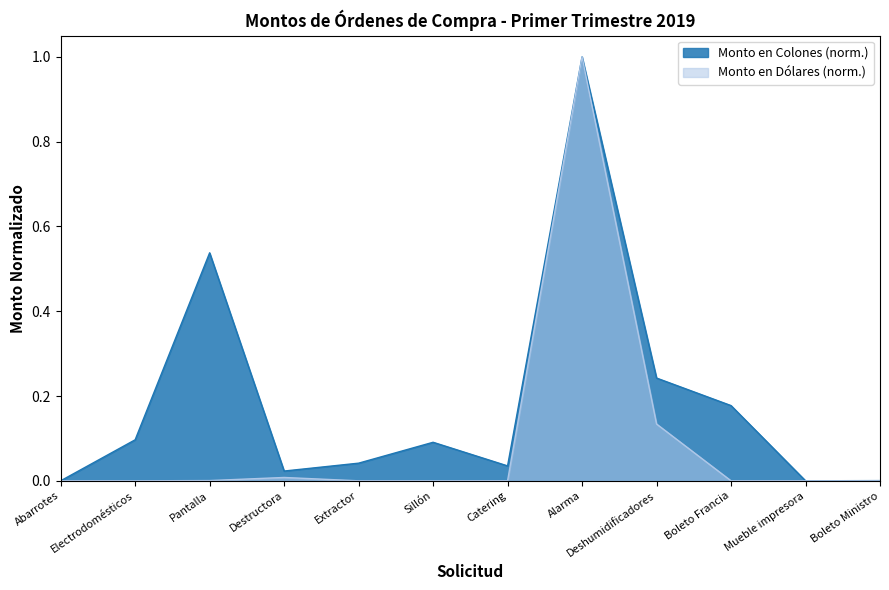

The Monto en Colones series shows 1.6 at Alarma. True or false?

False